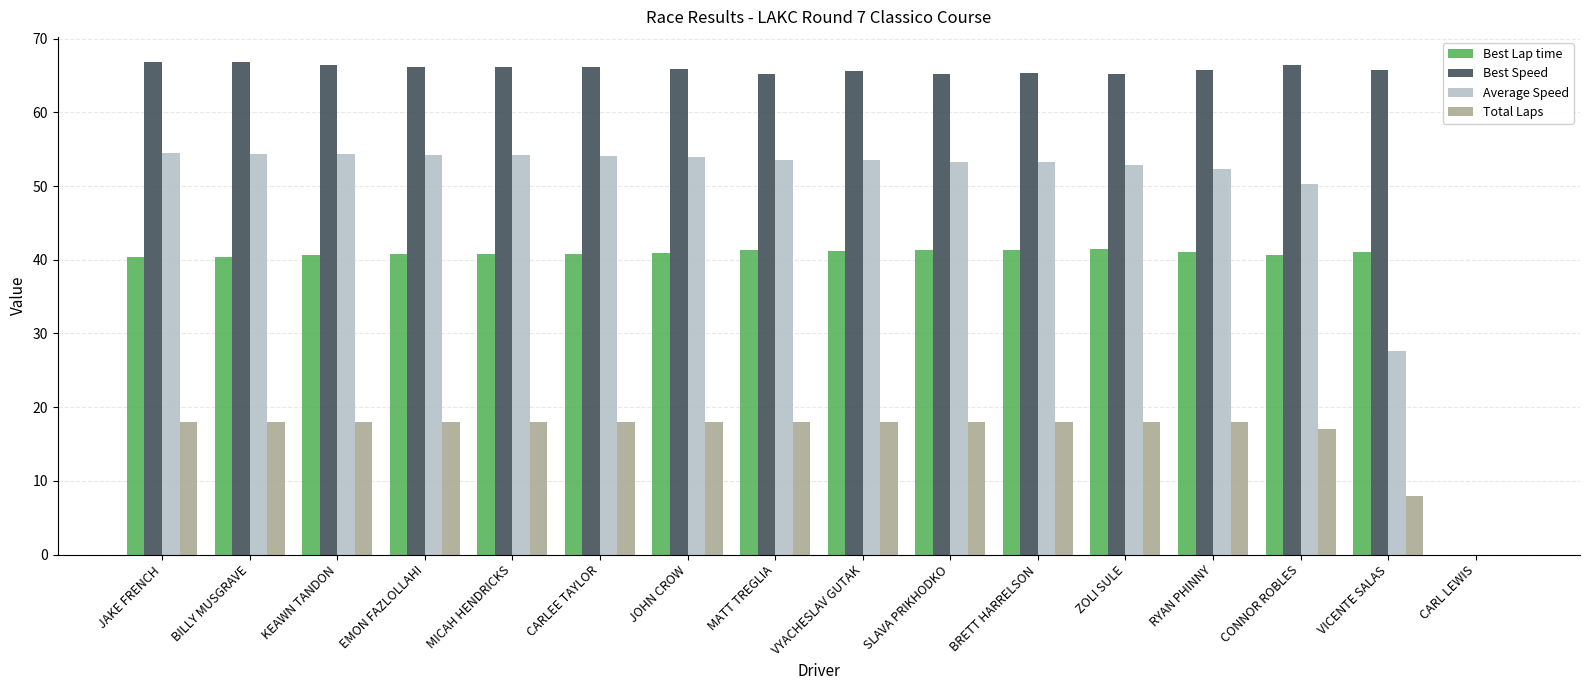

Count the number of data series in this chart.

4